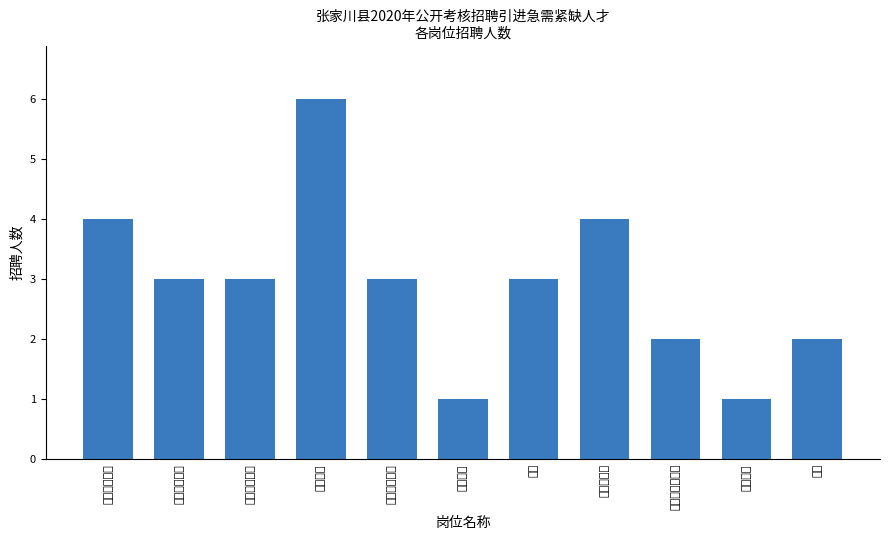

Reading left to right, list all the values displayed in this chart.

4	3	3	6	3	1	3	4	2	1	2